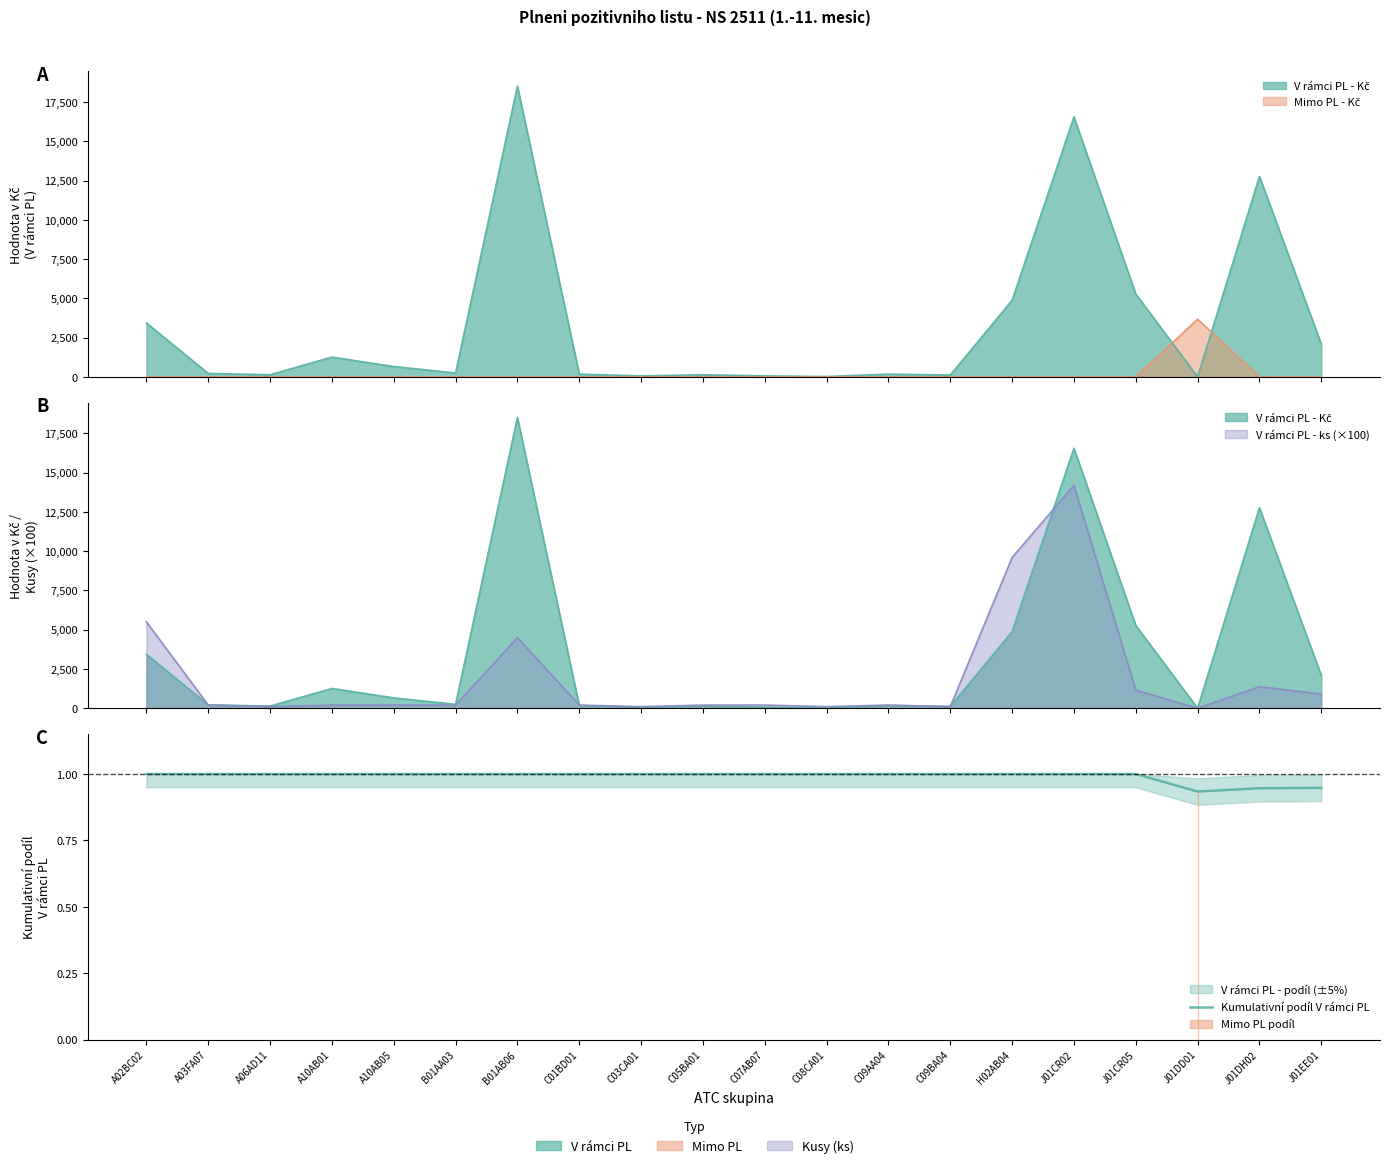

How many points are lower than both their immediate neighbors (excluding endpoints)?

1